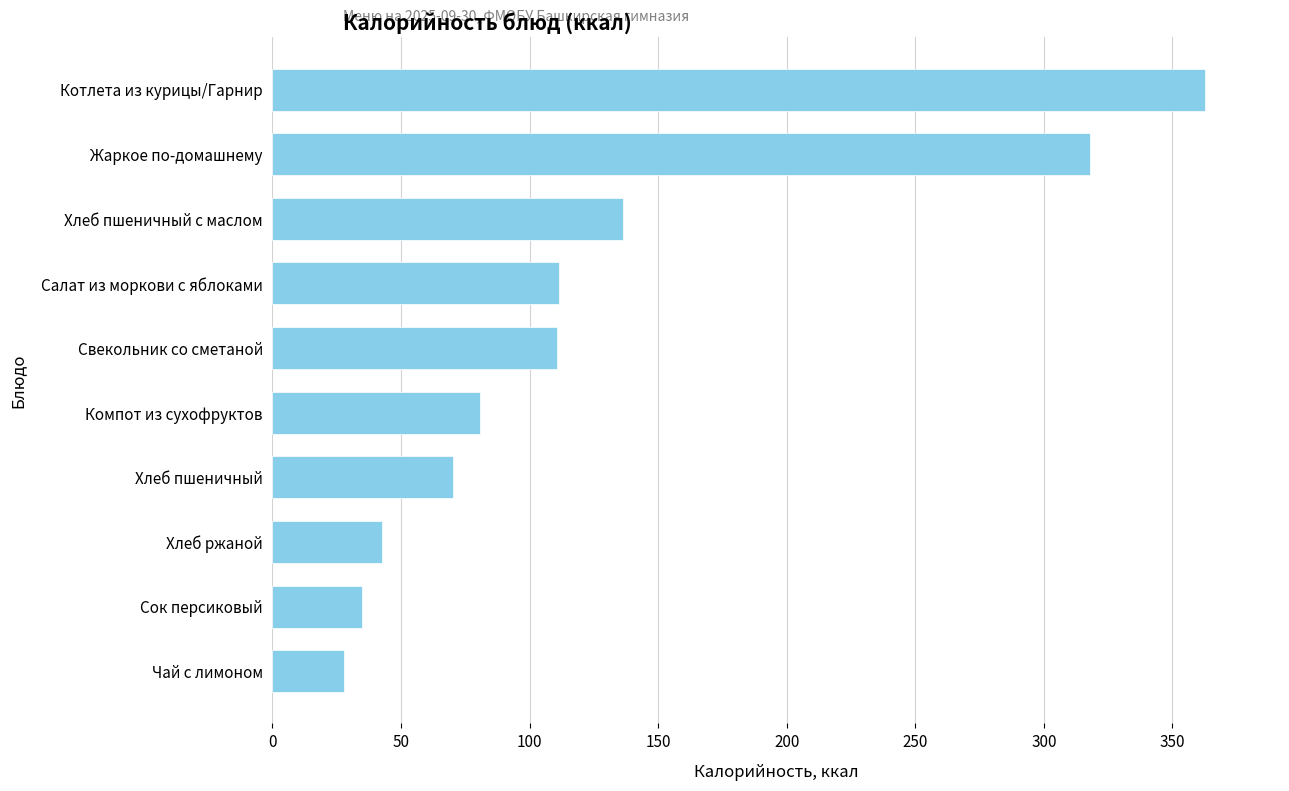

At which category does the chart reach its peak across all series?

Котлета из курицы/Гарнир